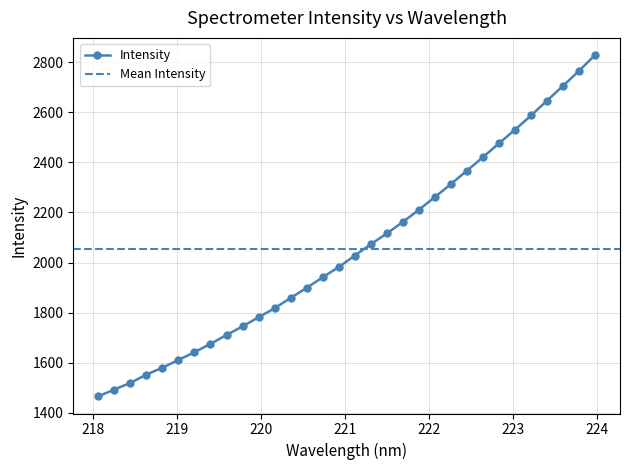

How many values are below 2027?

16